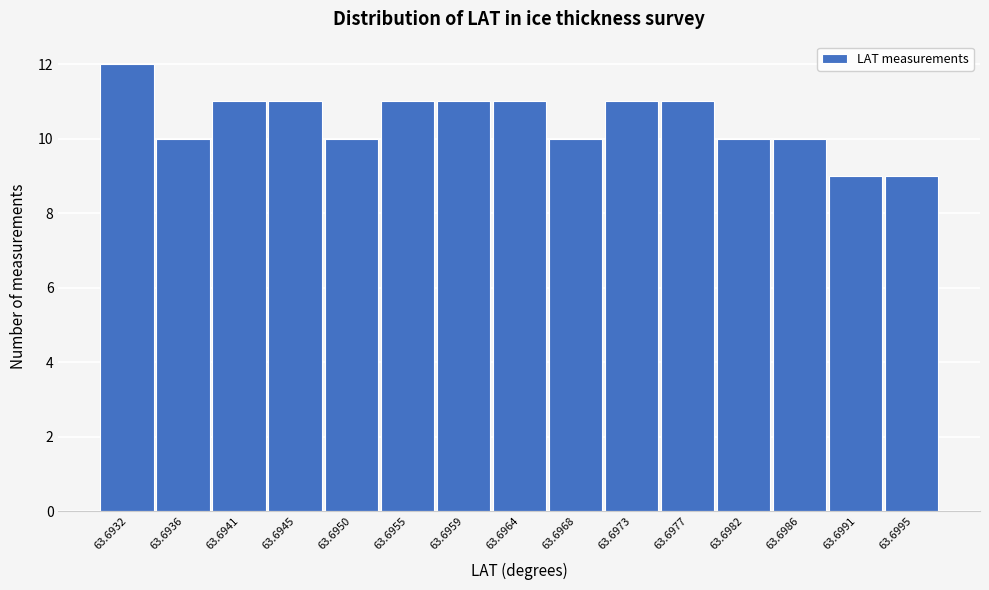

Reading left to right, transcribe all the data shown in this chart.

63.6932=12	63.6936=10	63.6941=11	63.6945=11	63.6950=10	63.6955=11	63.6959=11	63.6964=11	63.6968=10	63.6973=11	63.6977=11	63.6982=10	63.6986=10	63.6991=9	63.6995=9